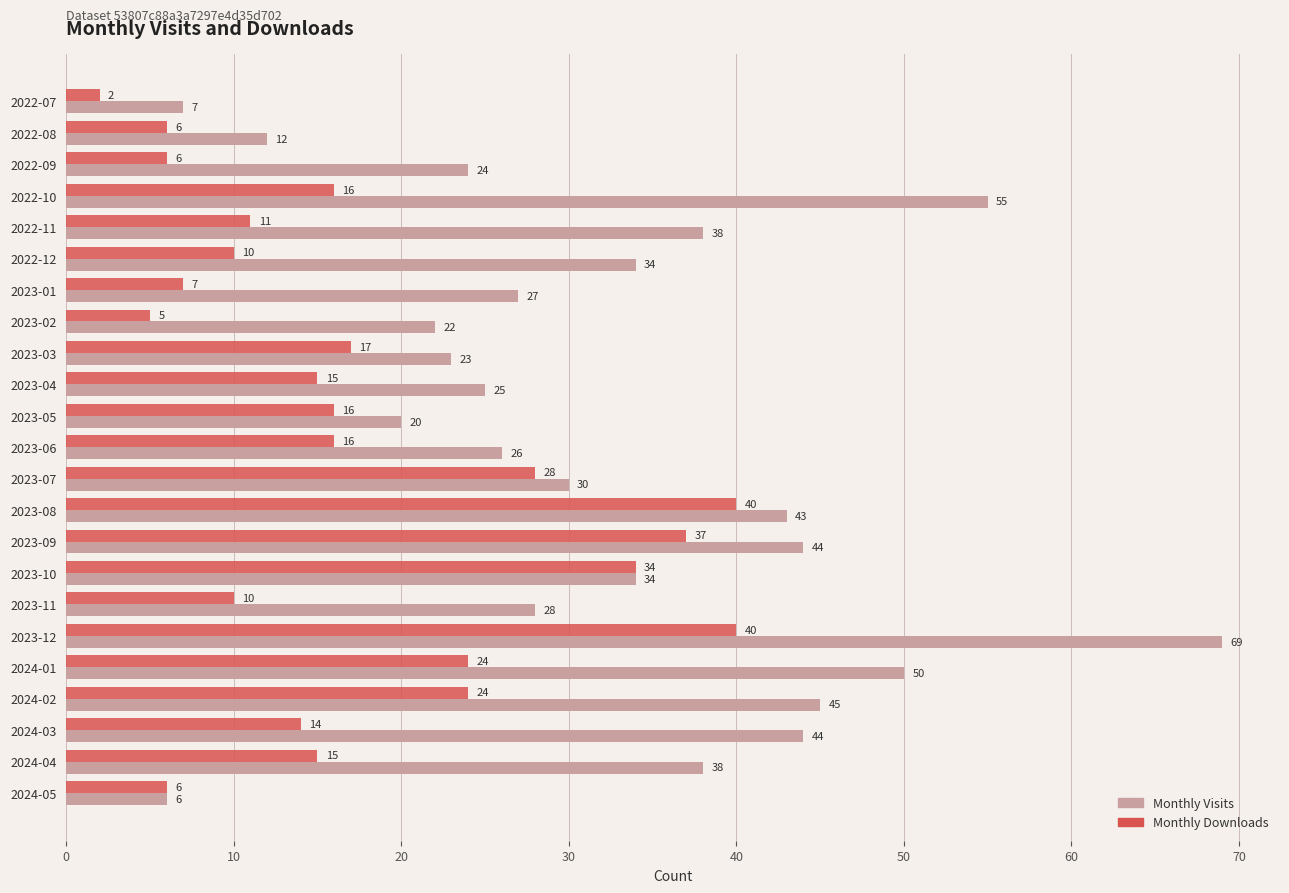

What are all the series names shown in the legend?

Monthly Visits, Monthly Downloads